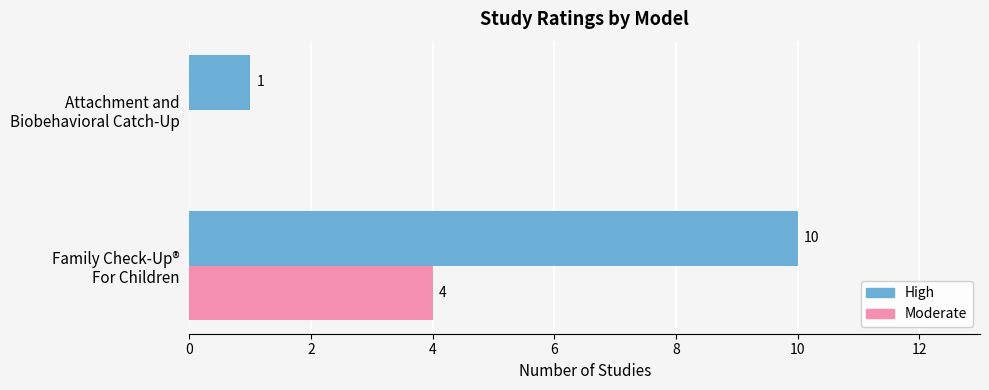

What is the sum of all High values?

11